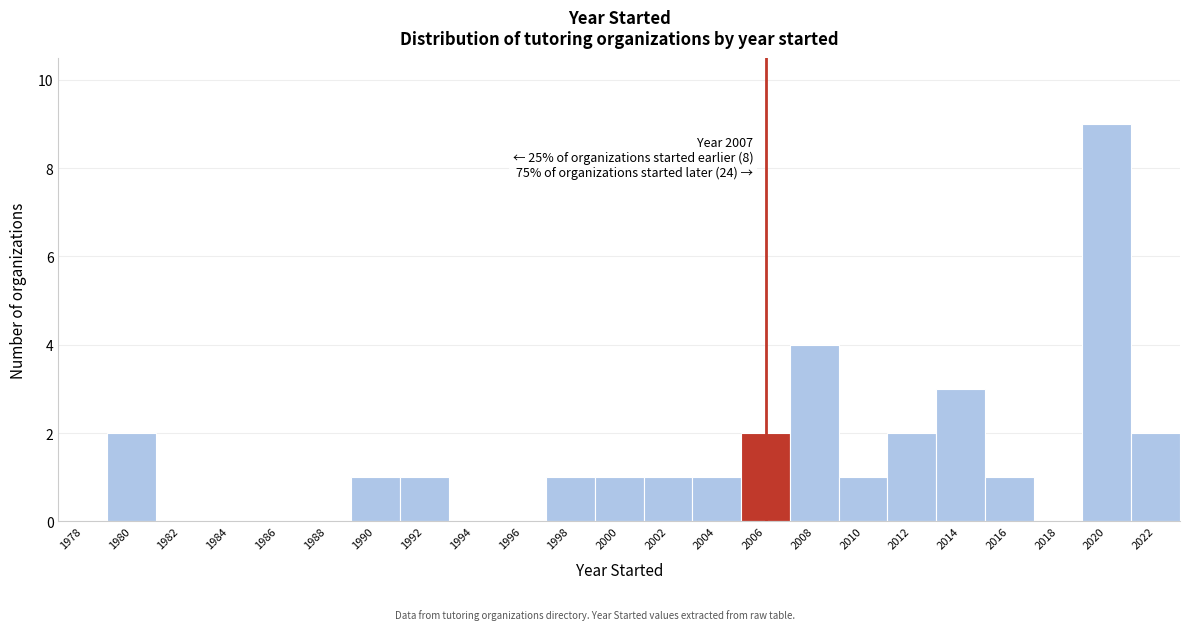

Reading right to left, what are all the values shown in this chart?

2022=2	2020=9	2018=0	2016=1	2014=3	2012=2	2010=1	2008=4	2006=2	2004=1	2002=1	2000=1	1998=1	1996=0	1994=0	1992=1	1990=1	1988=0	1986=0	1984=0	1982=0	1980=2	1978=0